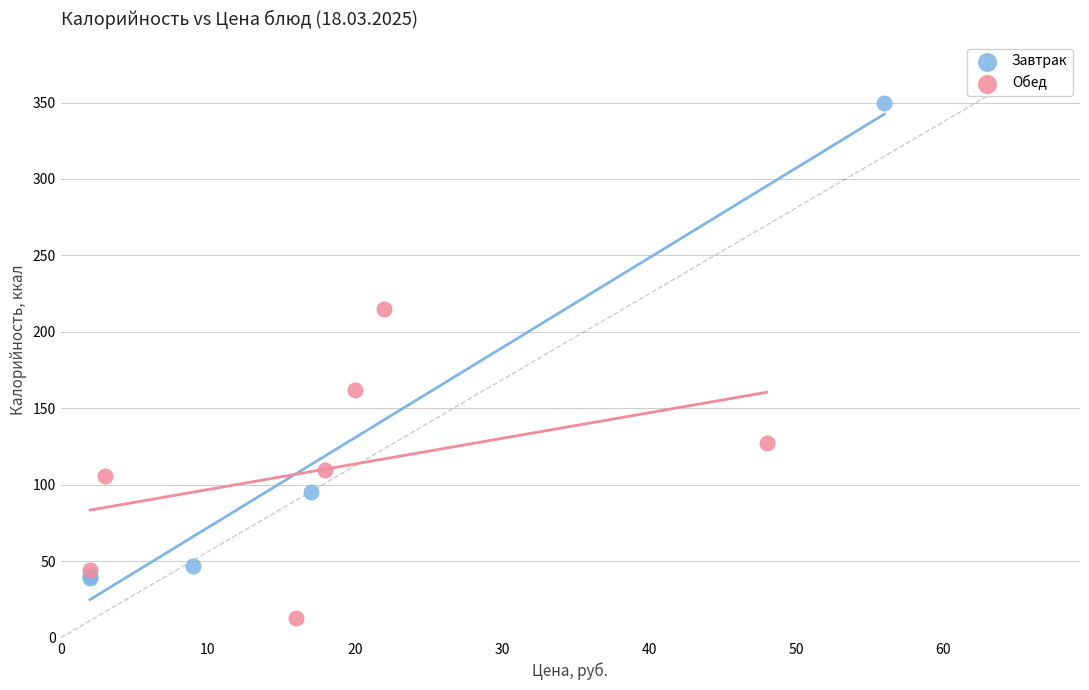

Which series contains the lowest Y value?

Обед